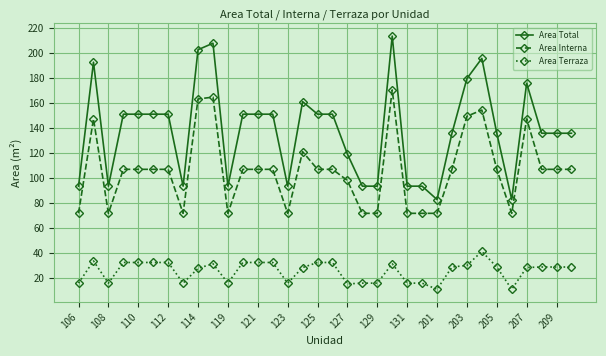

What is the smallest value displayed?

11.0